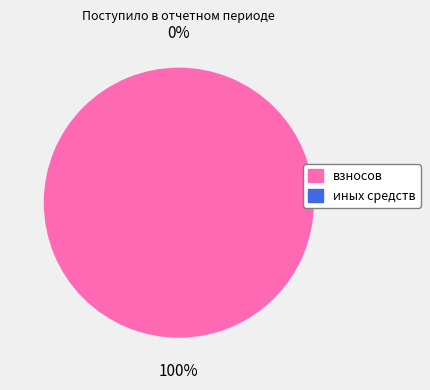

Is it true that иных средств is 11% of the pie?

False